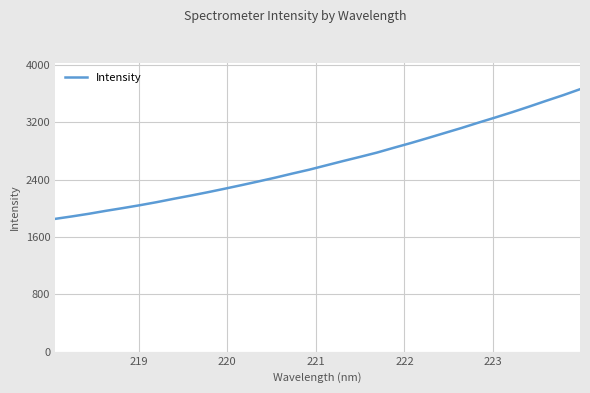

What is the difference between the maximum and minimum values?

1808.2